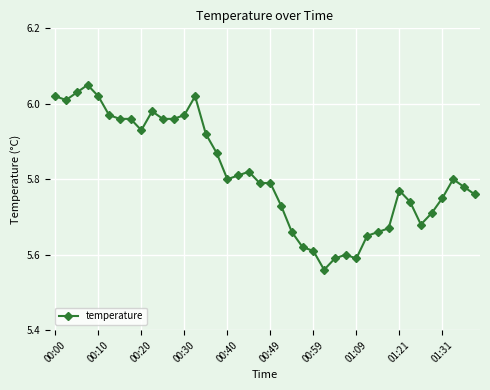

What is the difference between the maximum and minimum values?

0.5